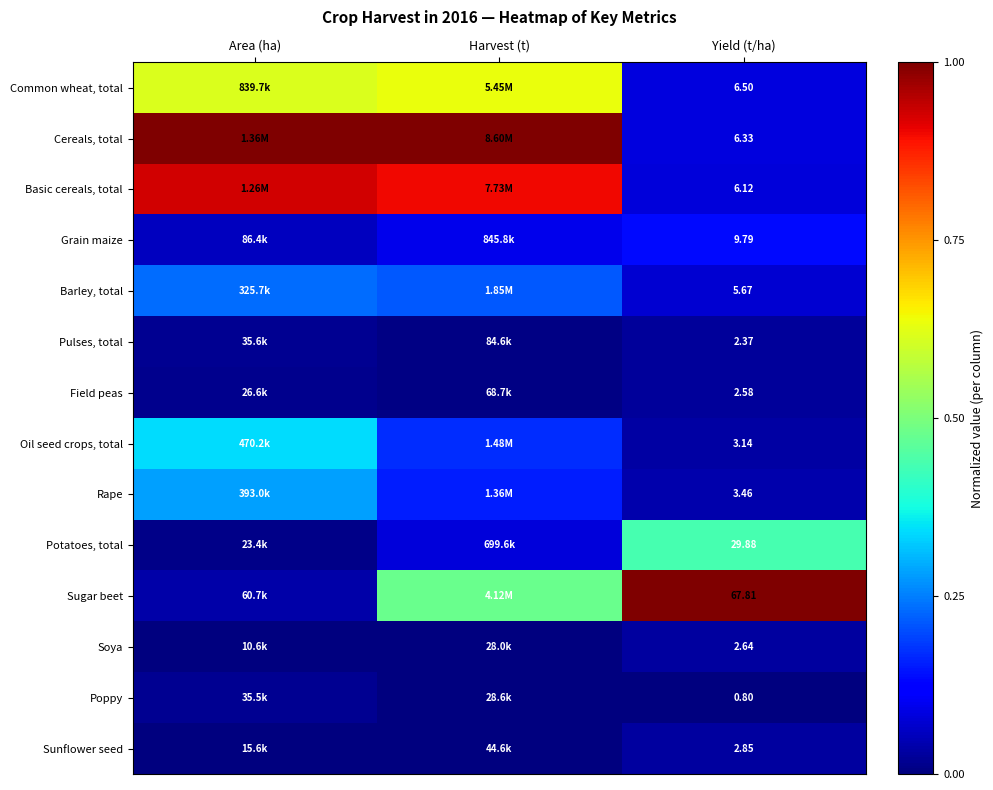

What is the difference between the second highest and minimum values in the Basic cereals, total series?

0.8